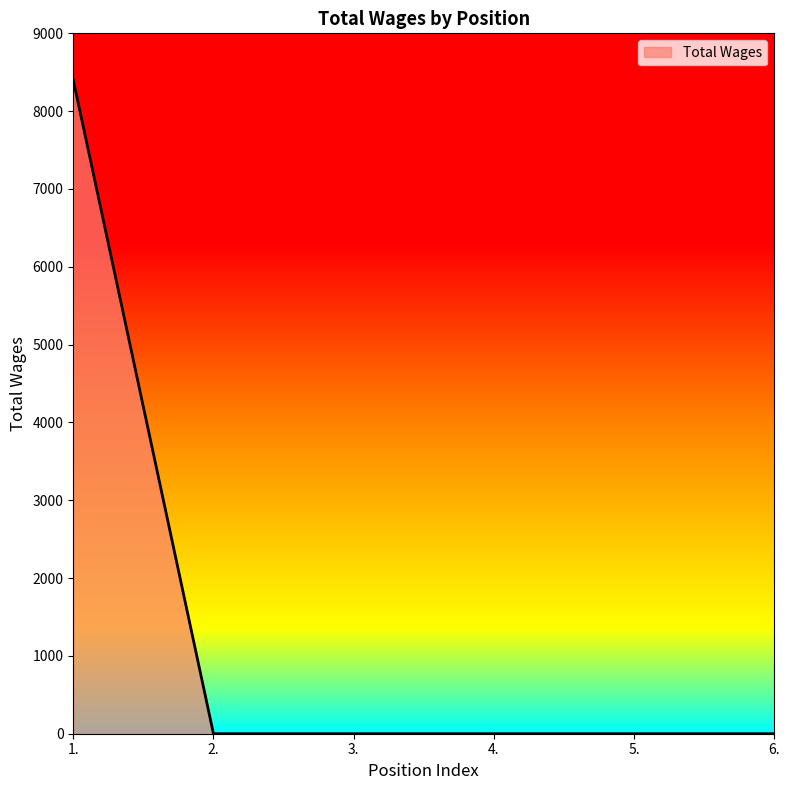

Between 1. and 5., which is larger?

1.